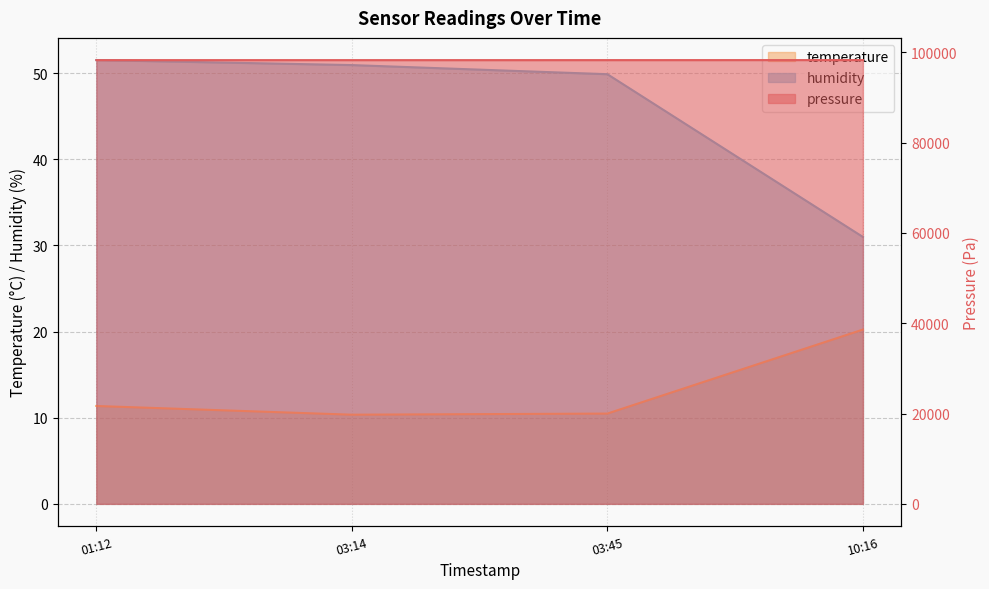

Which series has the widest spread of values?

humidity